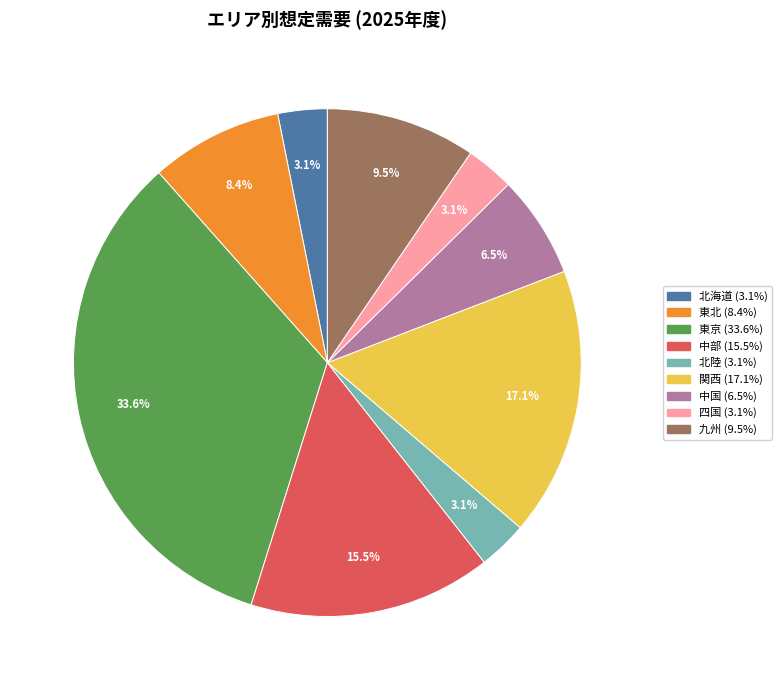

To the nearest percent, what is the average slice percentage?

11%